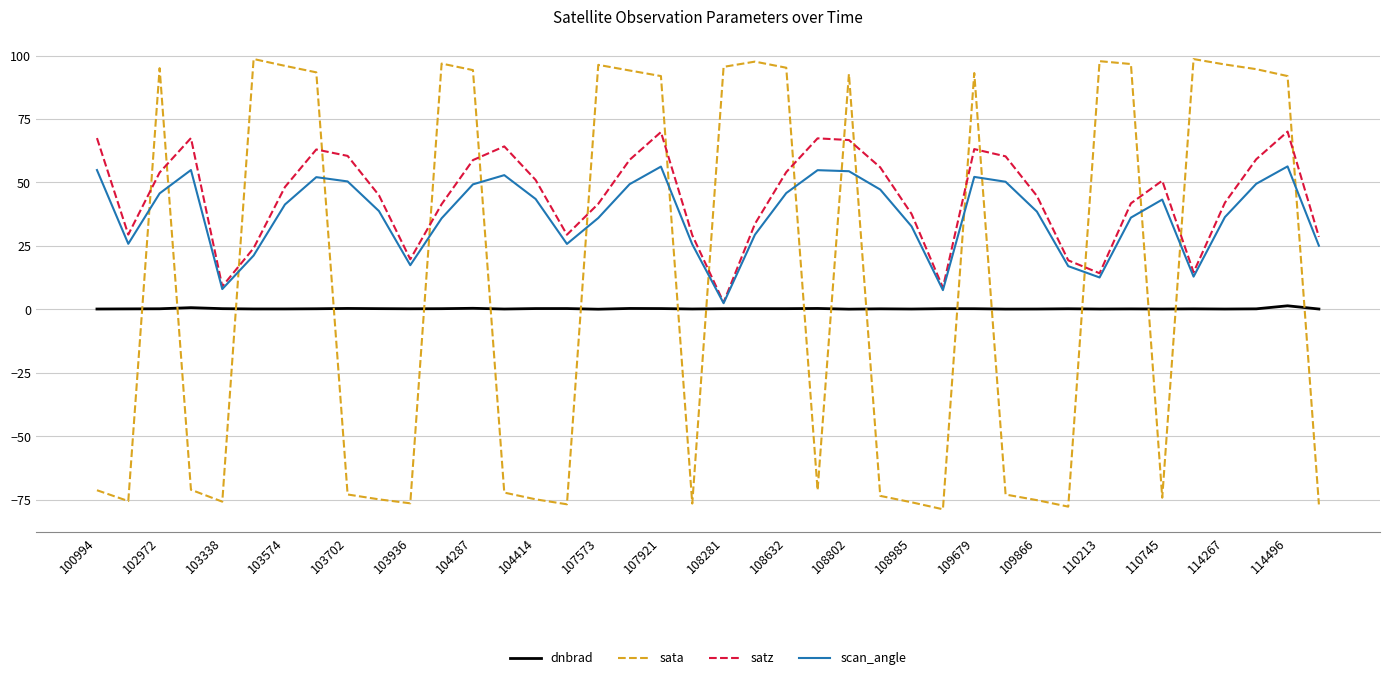

What is the highest value of the scan_angle series?

56.3